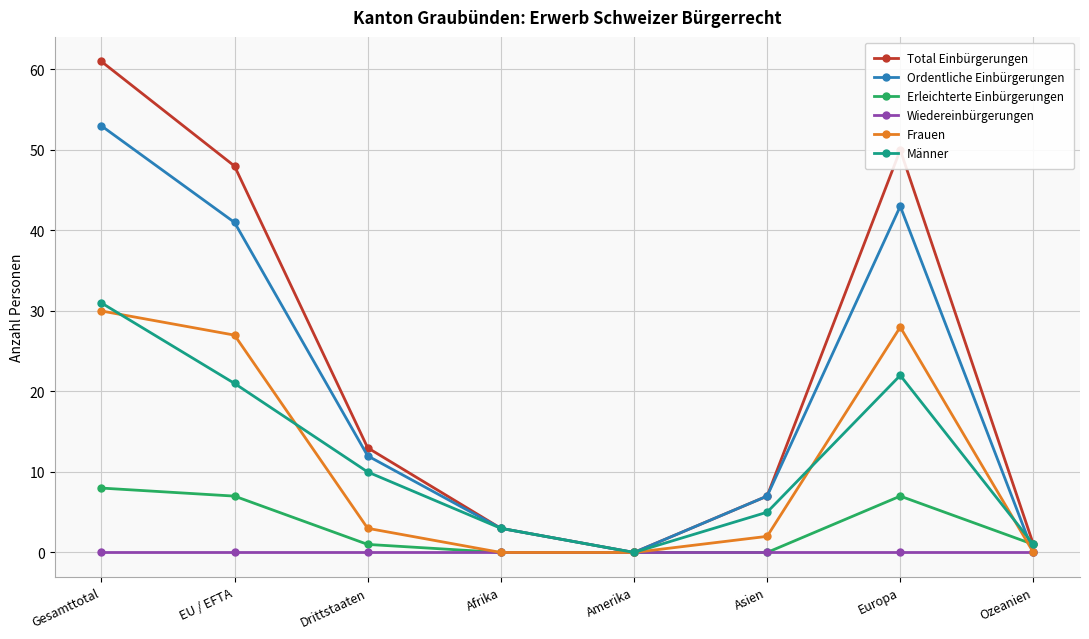

What is the label of the 2nd point from the left?

EU / EFTA